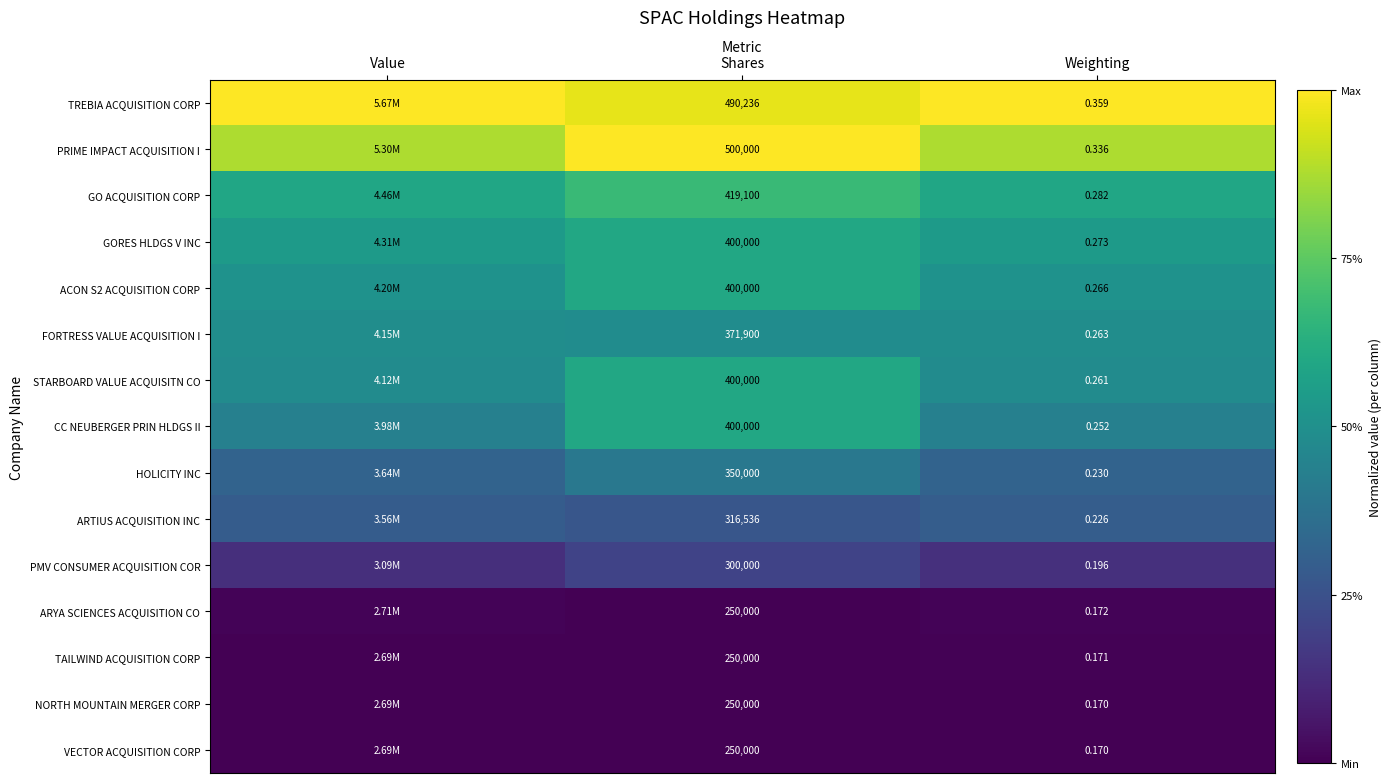

Is the value of VECTOR ACQUISITION CORP at Shares greater than the value of CC NEUBERGER PRIN HLDGS II at Shares?

No